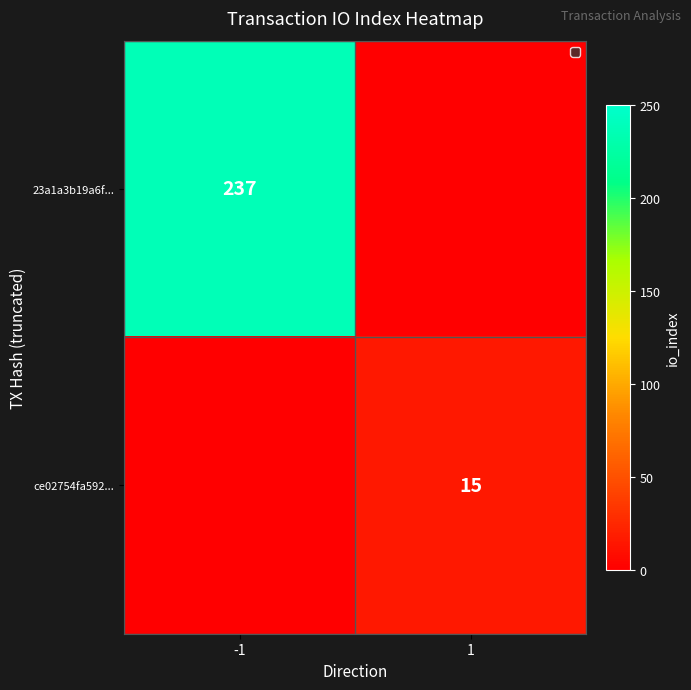

True or false: 23a1a3b19a6f... has a value of 126 at -1.

False